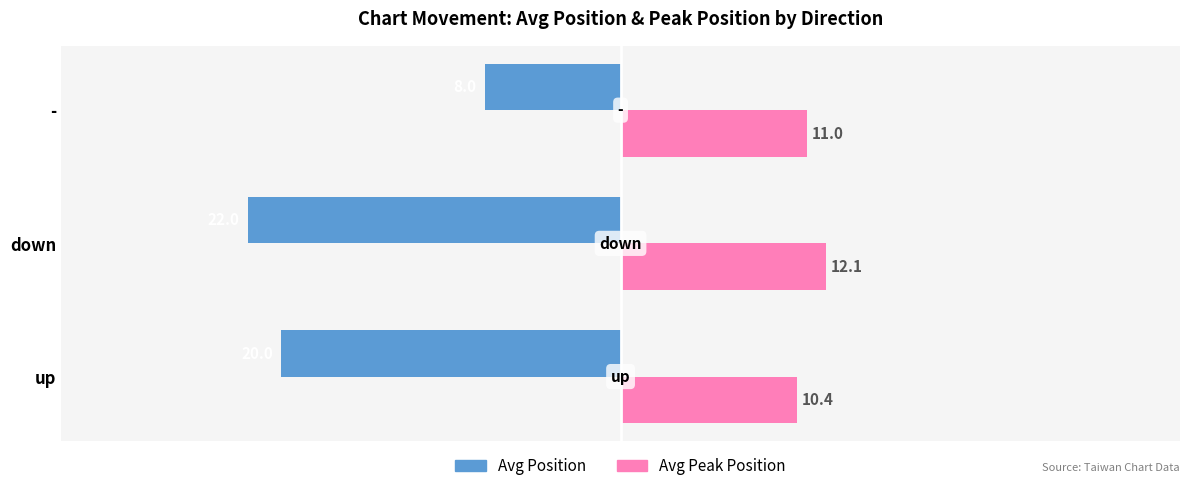

What is the difference between the highest and lowest values at up?

30.4